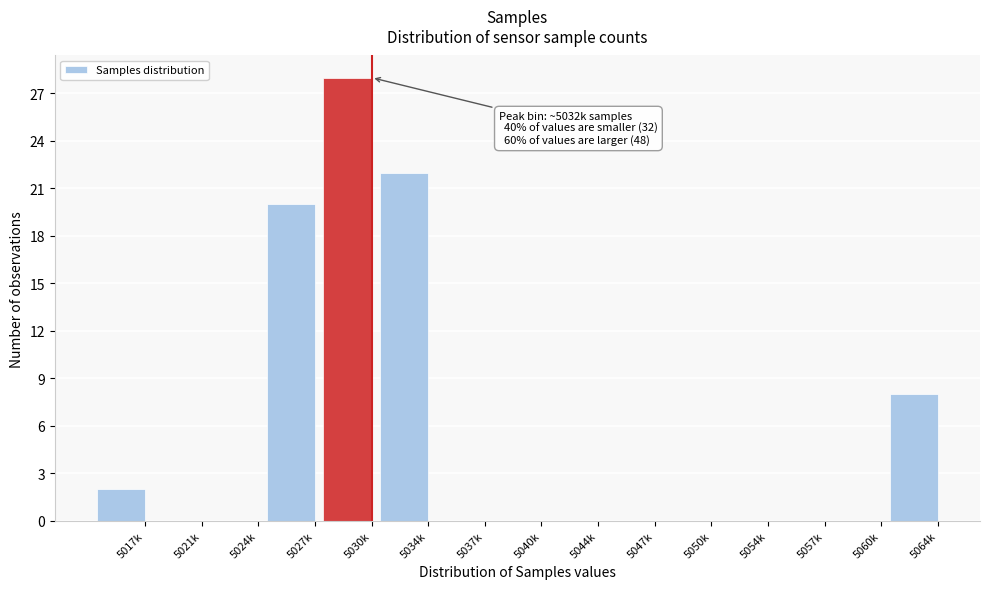

Reading right to left, transcribe all the data shown in this chart.

5064k=8	5060k=0	5057k=0	5054k=0	5050k=0	5047k=0	5044k=0	5040k=0	5037k=0	5034k=22	5030k=28	5027k=20	5024k=0	5021k=0	5017k=2